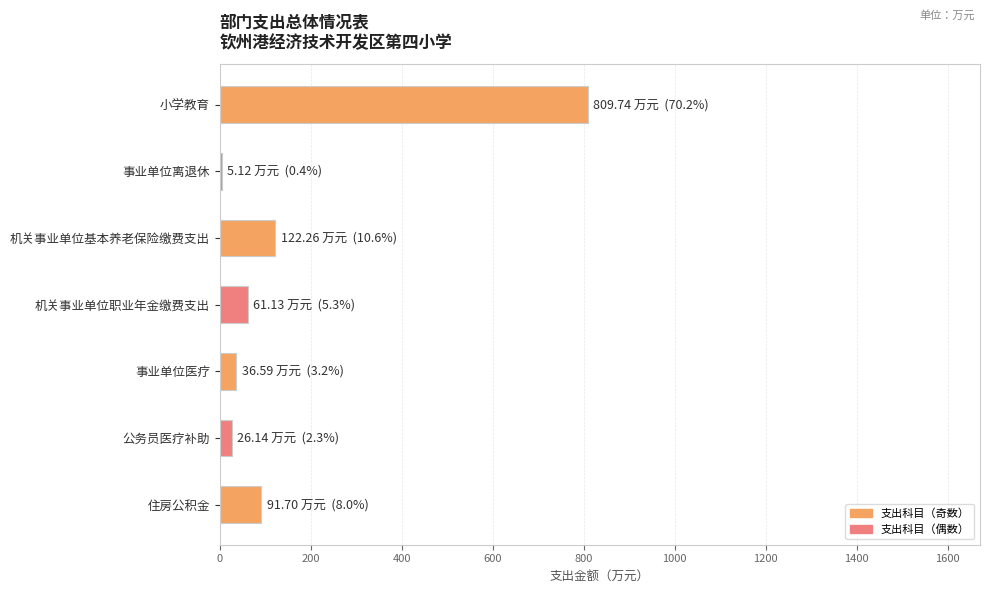

What is the label of the 7th bar from the bottom?

小学教育